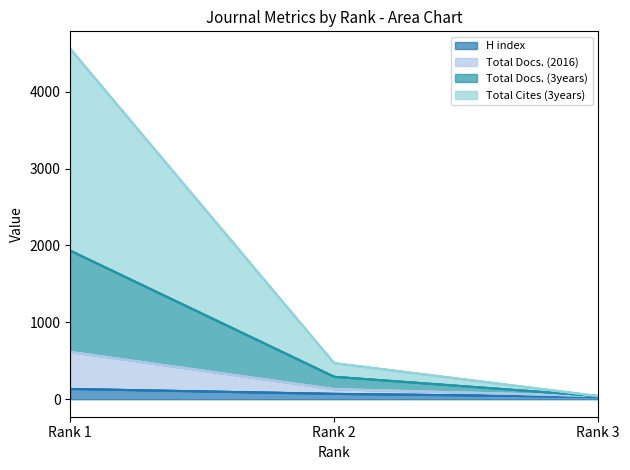

Count the number of data series in this chart.

4